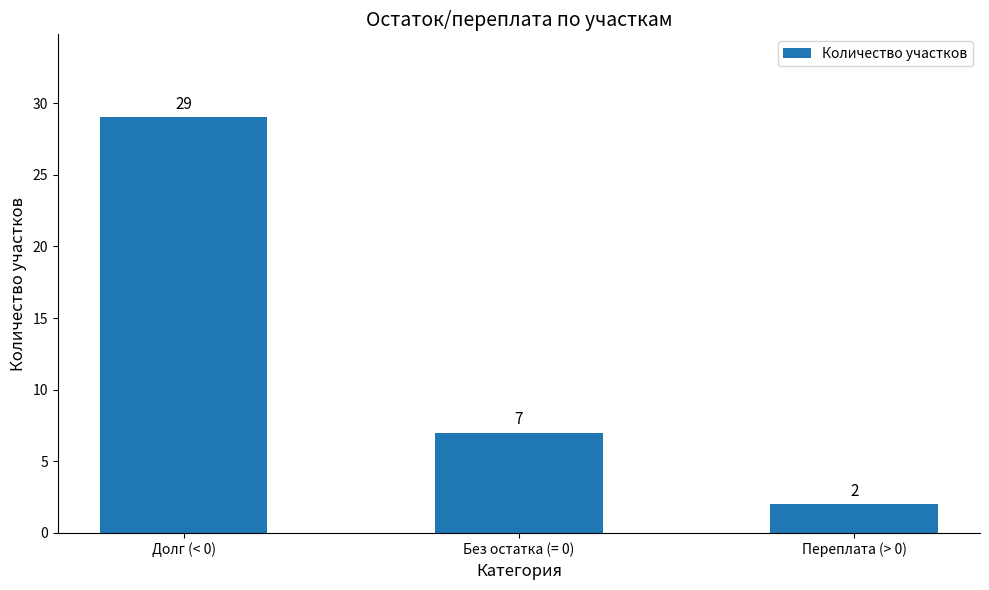

What is the maximum value shown in the chart?

29